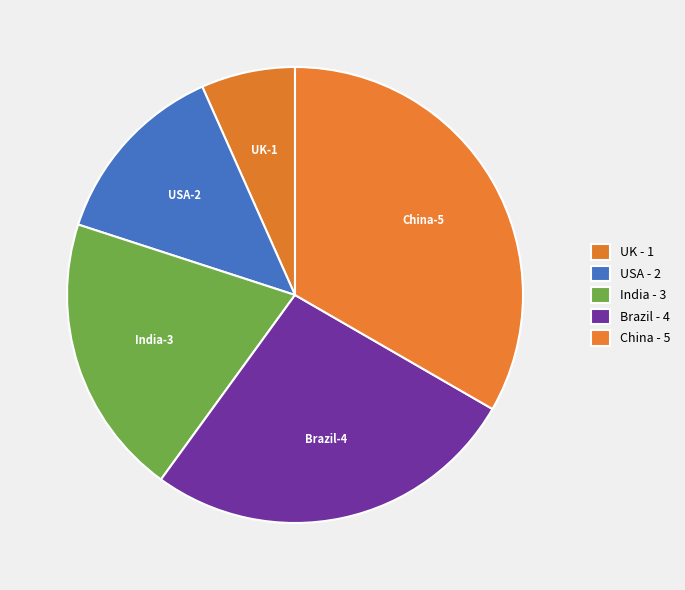

Is there any slice that represents more than half of the pie?

No